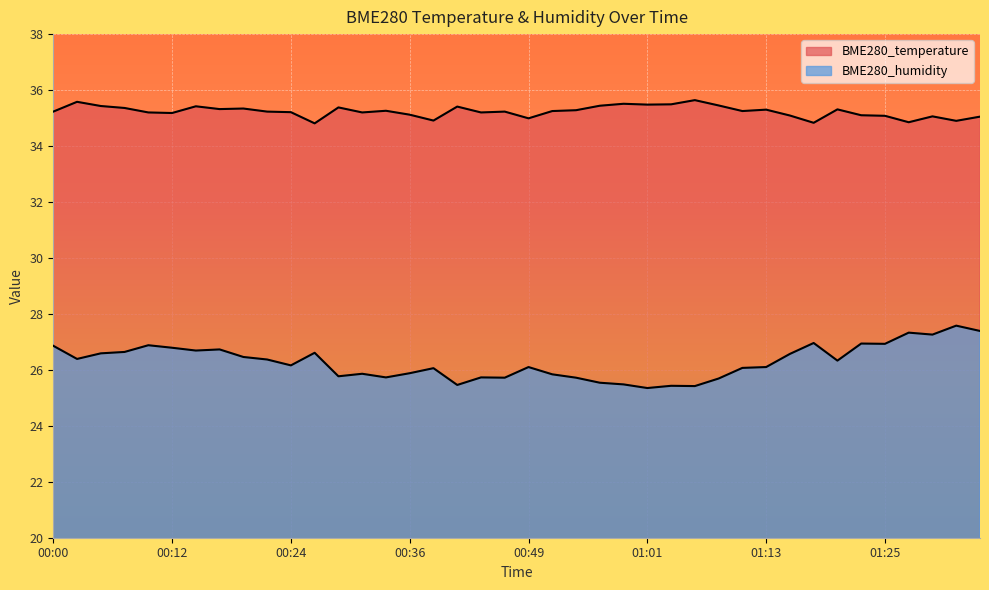

Reading left to right, transcribe all the data shown in this chart.

BME280_temperature: 00:00=35.2	00:02=35.6	00:05=35.4	00:07=35.4	00:10=35.2	00:12=35.2	00:15=35.4	00:17=35.3	00:19=35.3	00:22=35.2	00:24=35.2	00:27=34.8	00:29=35.4	00:32=35.2	00:34=35.3	00:36=35.1	00:39=34.9	00:41=35.4	00:44=35.2	00:46=35.2	00:49=35.0	00:51=35.2	00:53=35.3	00:56=35.4	00:58=35.5	01:01=35.5	01:03=35.5	01:06=35.6	01:08=35.5	01:11=35.2	01:13=35.3	01:15=35.1	01:18=34.8	01:20=35.3	01:23=35.1	01:25=35.1	01:28=34.9	01:30=35.1	01:32=34.9	01:35=35.0
BME280_humidity: 00:00=26.9	00:02=26.4	00:05=26.6	00:07=26.6	00:10=26.9	00:12=26.8	00:15=26.7	00:17=26.7	00:19=26.5	00:22=26.4	00:24=26.2	00:27=26.6	00:29=25.8	00:32=25.9	00:34=25.7	00:36=25.9	00:39=26.1	00:41=25.5	00:44=25.7	00:46=25.7	00:49=26.1	00:51=25.8	00:53=25.7	00:56=25.5	00:58=25.5	01:01=25.4	01:03=25.4	01:06=25.4	01:08=25.7	01:11=26.1	01:13=26.1	01:15=26.6	01:18=27.0	01:20=26.3	01:23=26.9	01:25=26.9	01:28=27.3	01:30=27.3	01:32=27.6	01:35=27.4